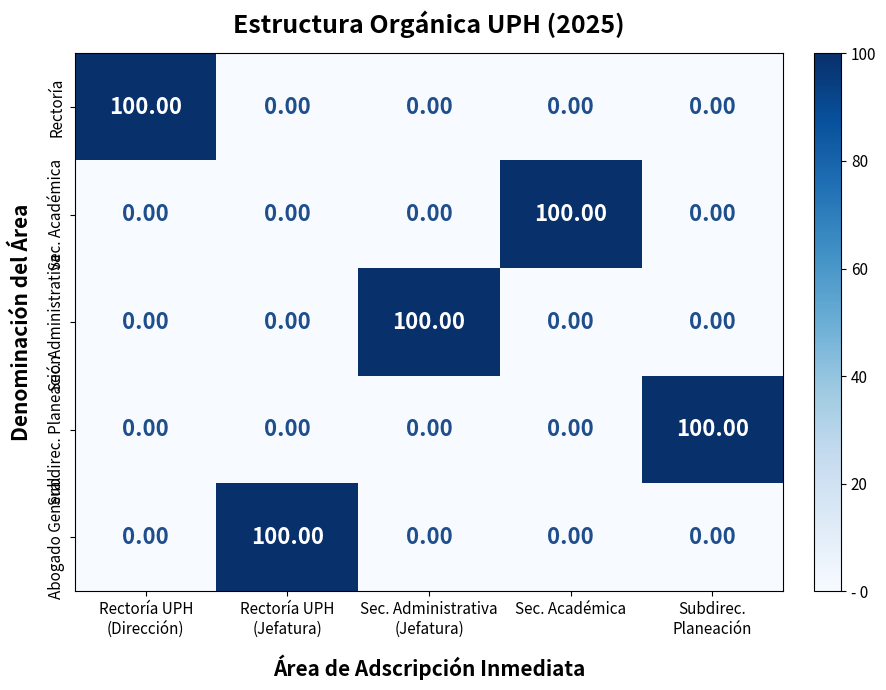

At how many categories does at least one series exceed 44?

5